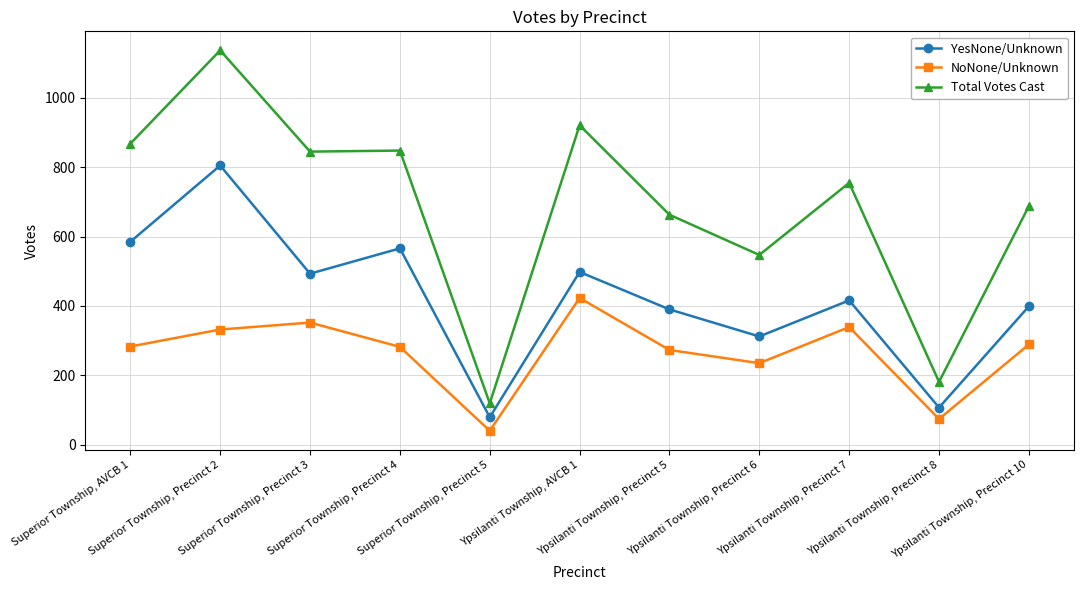

True or false: YesNone/Unknown has more than 1 interior local peaks.

True